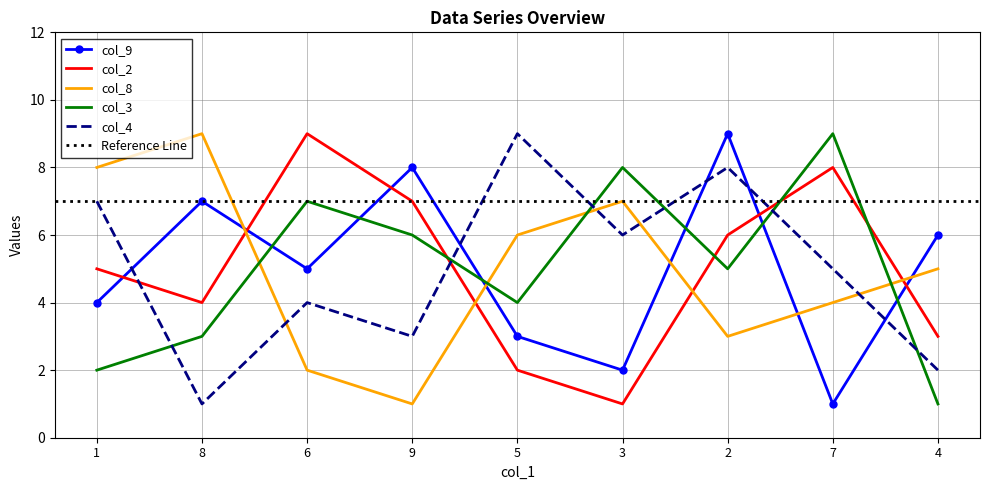

Reading left to right, what are all the values shown in this chart?

col_9: 1=4	8=7	6=5	9=8	5=3	3=2	2=9	7=1	4=6
col_2: 1=5	8=4	6=9	9=7	5=2	3=1	2=6	7=8	4=3
col_8: 1=8	8=9	6=2	9=1	5=6	3=7	2=3	7=4	4=5
col_3: 1=2	8=3	6=7	9=6	5=4	3=8	2=5	7=9	4=1
col_4: 1=7	8=1	6=4	9=3	5=9	3=6	2=8	7=5	4=2